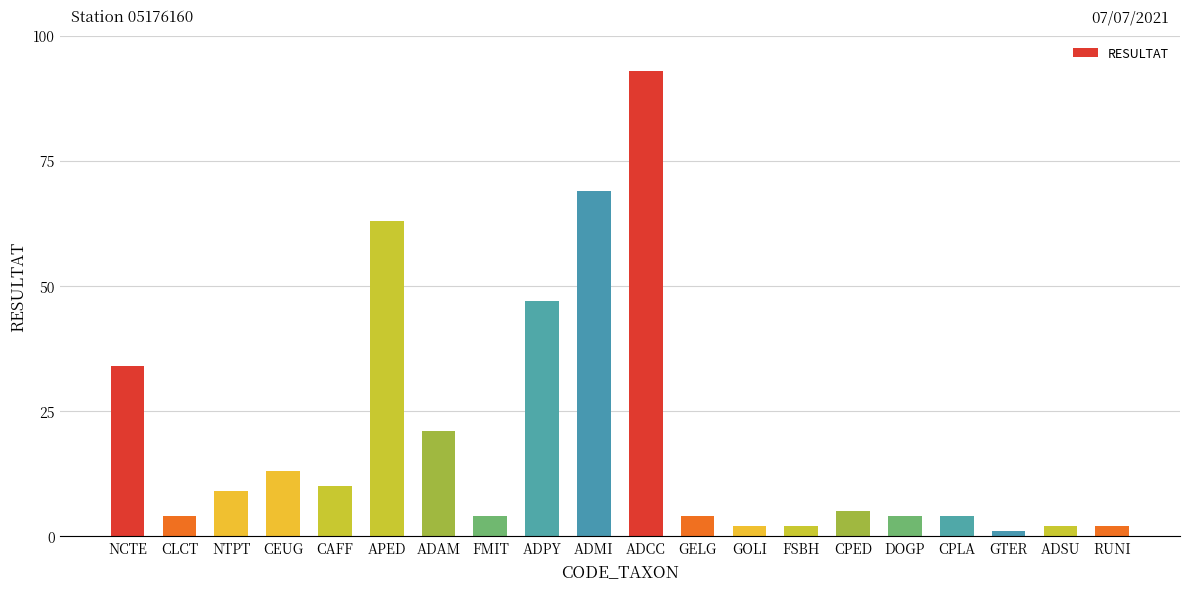

What is the average value?

20